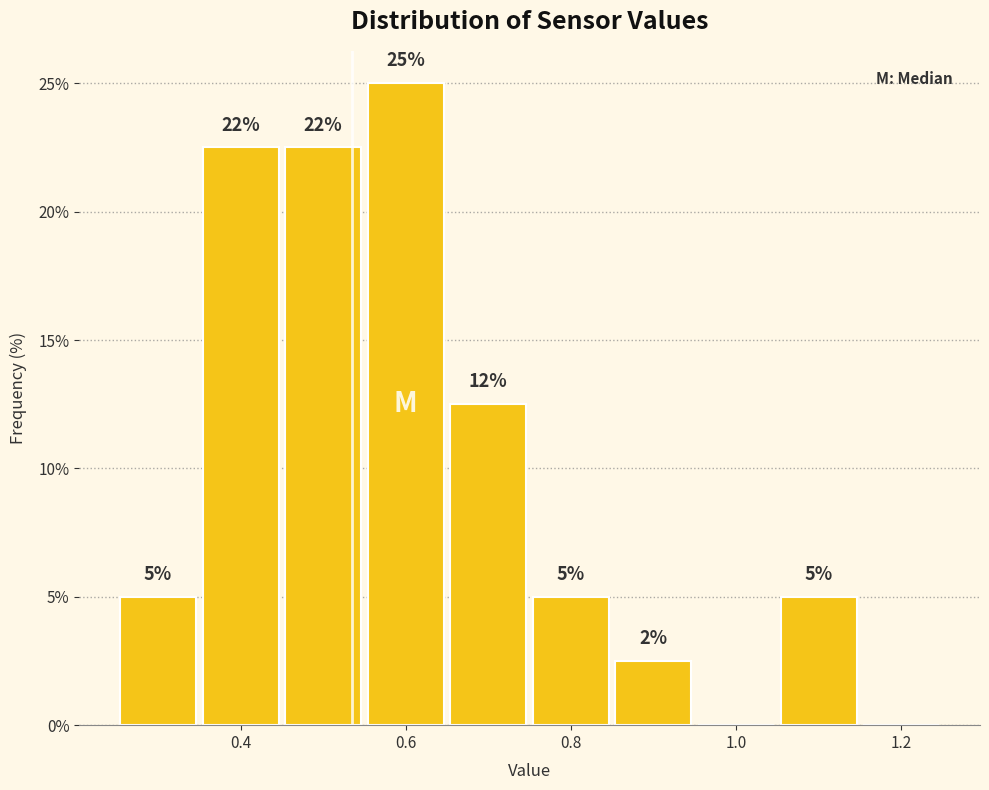

Over which range of the x-axis is the bar tallest?

0.55 to 0.65